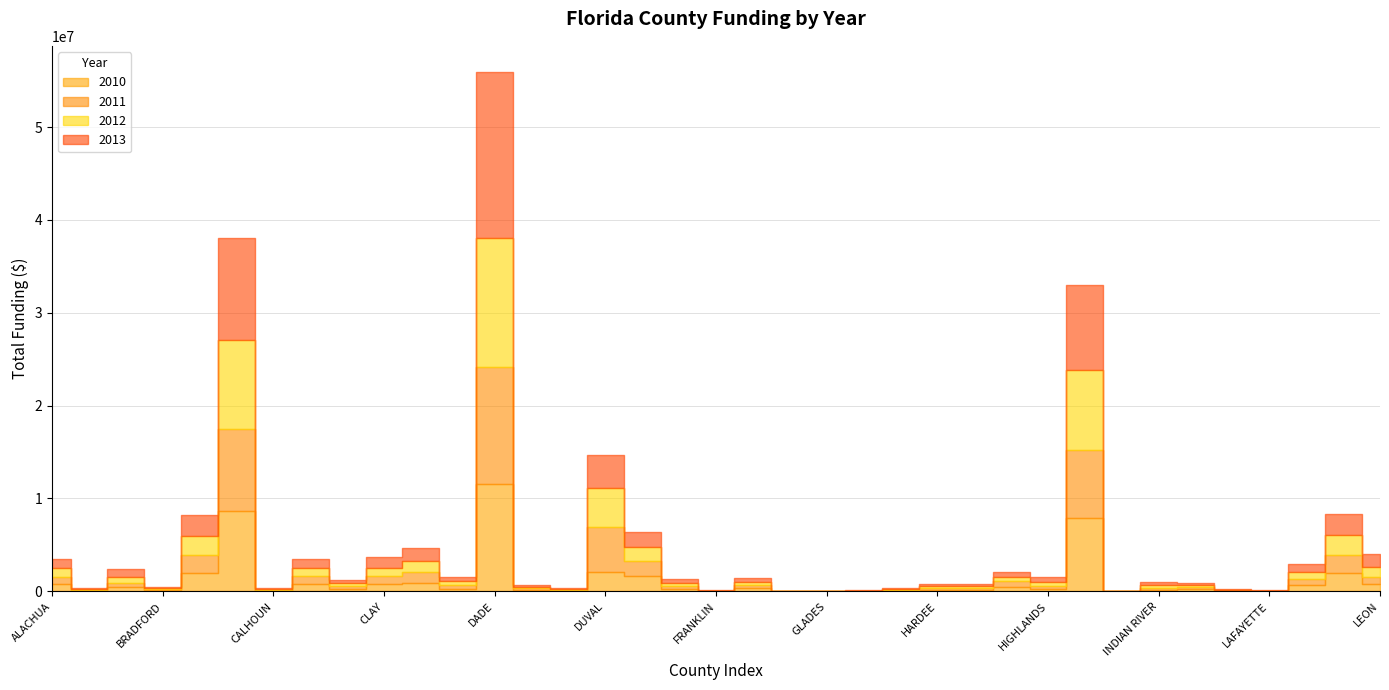

How many interior local valleys does the 2012 series have?

10